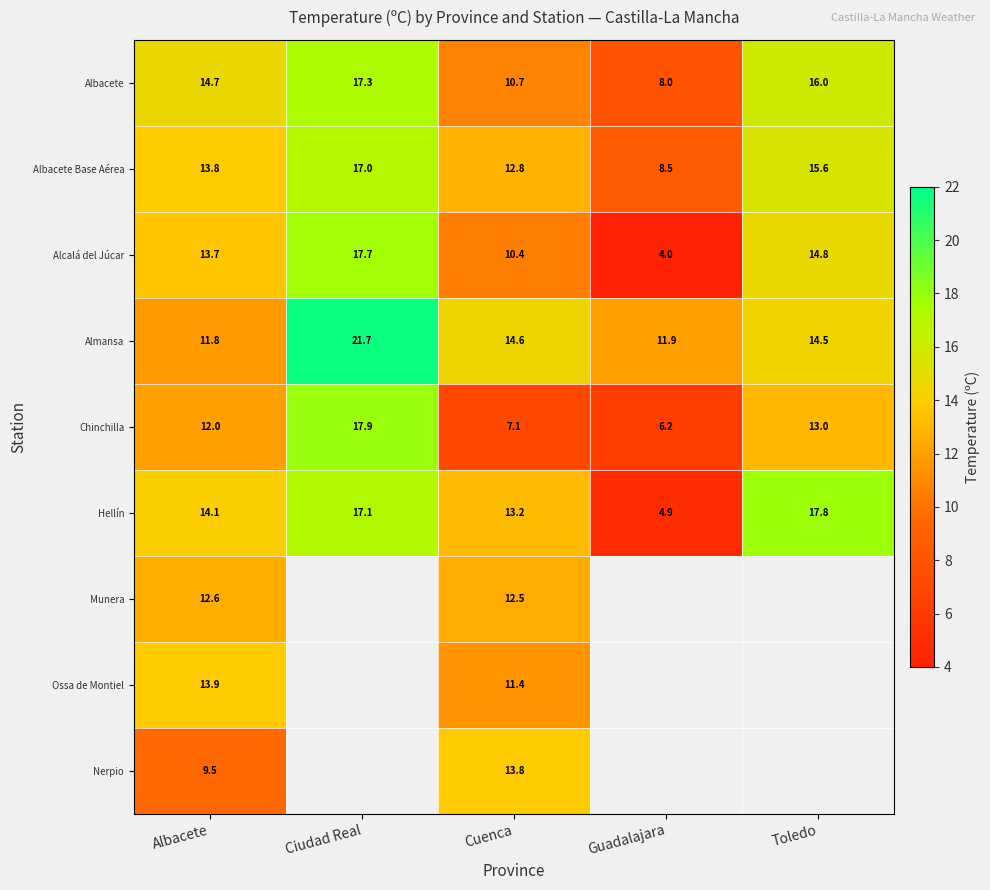

Between Guadalajara and Albacete, which is larger?

Albacete